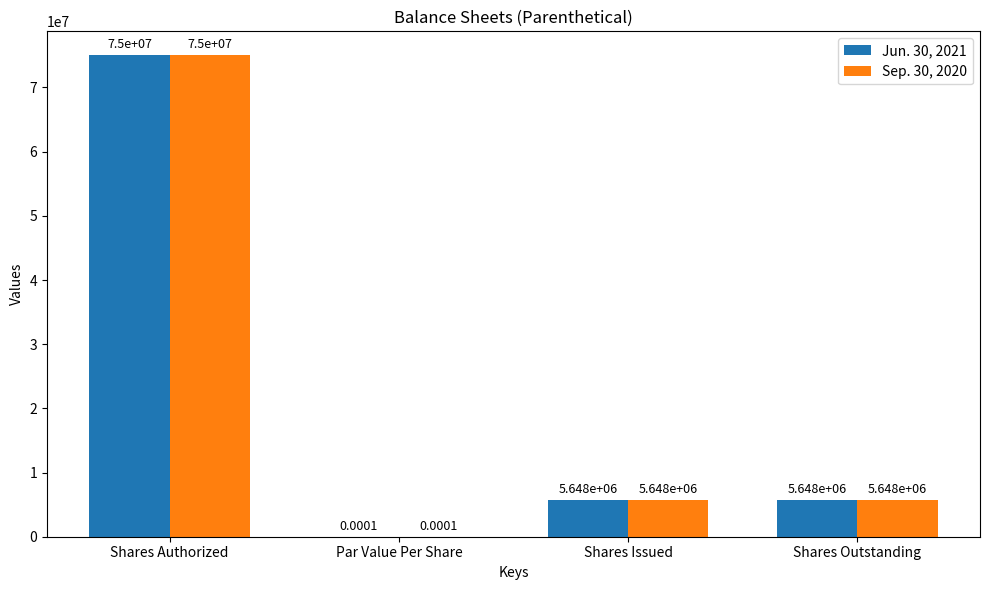

Where does the Sep. 30, 2020 series first go above 5648000?

Shares Authorized